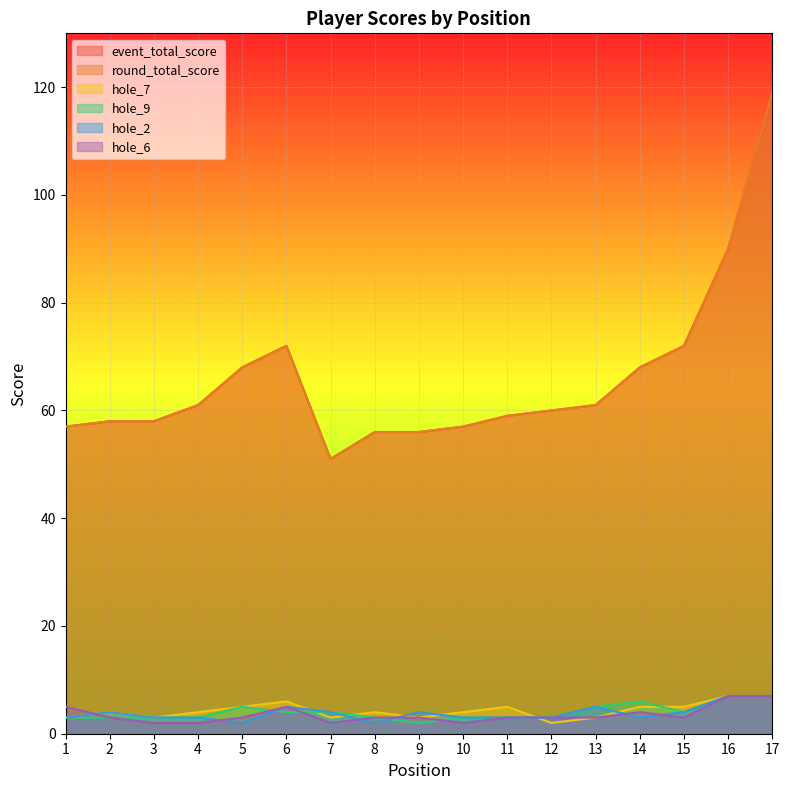

Rank the series by their maximum value, from lowest to highest.

hole_7, hole_9, hole_2, hole_6, event_total_score, round_total_score